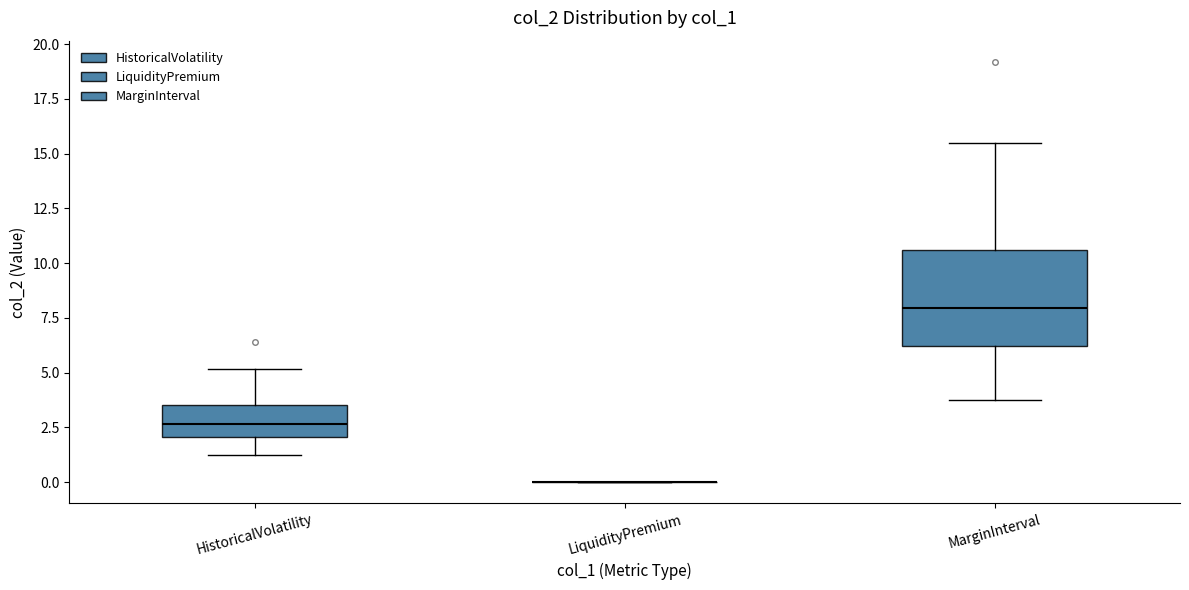

Reading left to right, transcribe this box plot: for each box, give where its median line is, the range the box spans, and where its two whiskers end, as read against the y-axis. The values are not printed on the chart, so give them approximately, as read against the axis.

HistoricalVolatility: median 2.5, box 2.0 to 3.5, whiskers 1.5 to 5.0
LiquidityPremium: box collapsed to a line at 0.0, whiskers 0.0 to 0.0
MarginInterval: median 8.0, box 6.0 to 10.5, whiskers 4.0 to 15.5